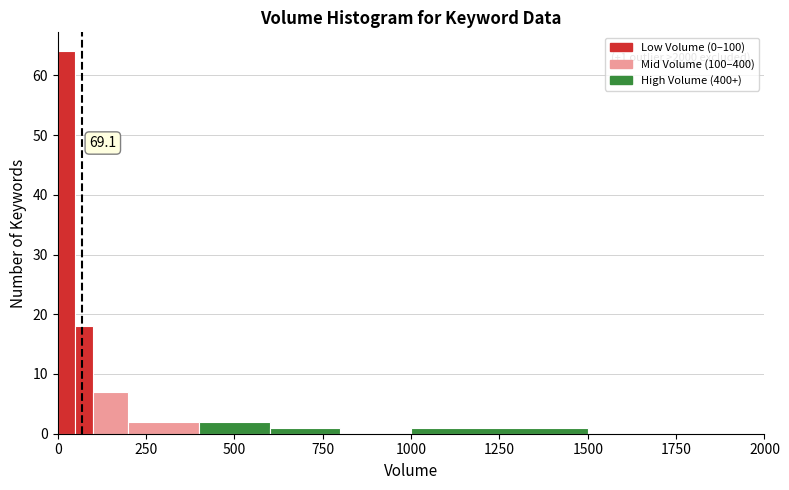

Read against the x-axis, roughly where is the centre of the tallest bar?

50